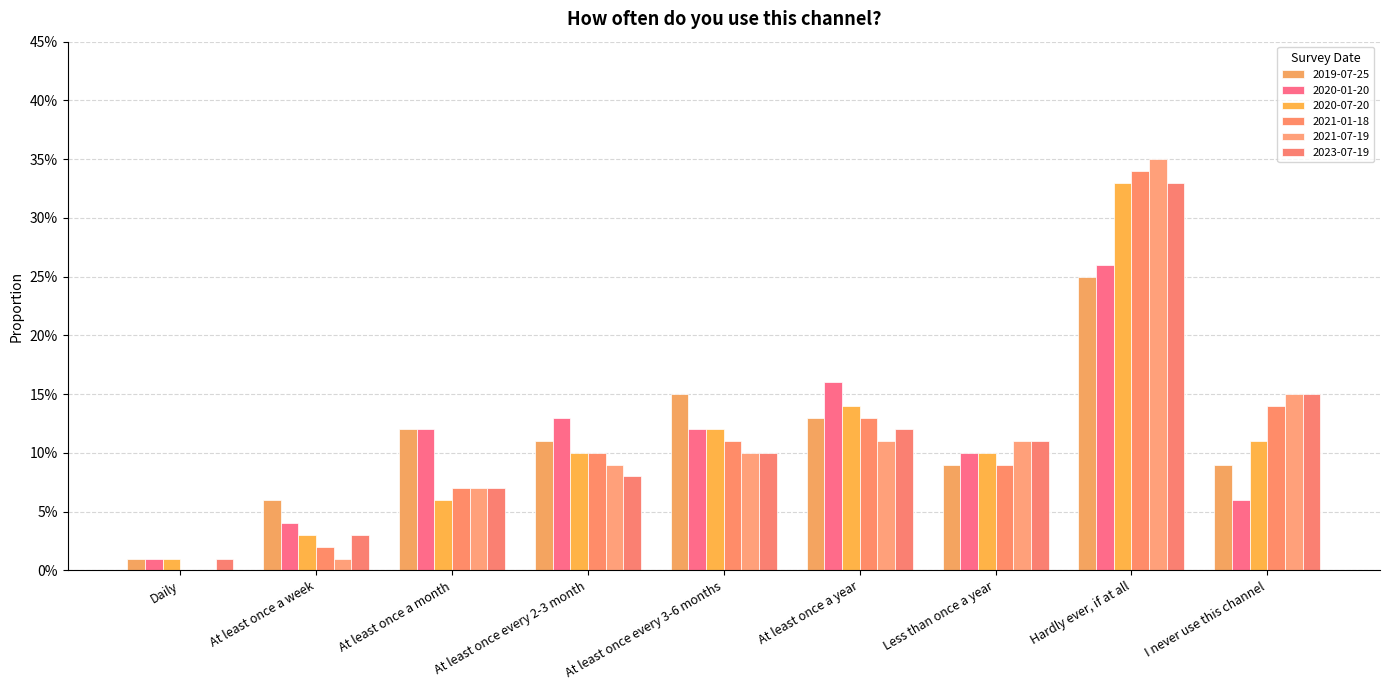

Reading right to left, list all the values displayed in this chart.

2019-07-25: I never use this channel=0.1	Hardly ever, if at all=0.2	Less than once a year=0.1	At least once a year=0.1	At least once every 3-6 months=0.1	At least once every 2-3 month=0.1	At least once a month=0.1	At least once a week=0.1	Daily=0.0
2020-01-20: I never use this channel=0.1	Hardly ever, if at all=0.3	Less than once a year=0.1	At least once a year=0.2	At least once every 3-6 months=0.1	At least once every 2-3 month=0.1	At least once a month=0.1	At least once a week=0.0	Daily=0.0
2020-07-20: I never use this channel=0.1	Hardly ever, if at all=0.3	Less than once a year=0.1	At least once a year=0.1	At least once every 3-6 months=0.1	At least once every 2-3 month=0.1	At least once a month=0.1	At least once a week=0.0	Daily=0.0
2021-01-18: I never use this channel=0.1	Hardly ever, if at all=0.3	Less than once a year=0.1	At least once a year=0.1	At least once every 3-6 months=0.1	At least once every 2-3 month=0.1	At least once a month=0.1	At least once a week=0.0	Daily=0.0
2021-07-19: I never use this channel=0.1	Hardly ever, if at all=0.3	Less than once a year=0.1	At least once a year=0.1	At least once every 3-6 months=0.1	At least once every 2-3 month=0.1	At least once a month=0.1	At least once a week=0.0	Daily=0.0
2023-07-19: I never use this channel=0.1	Hardly ever, if at all=0.3	Less than once a year=0.1	At least once a year=0.1	At least once every 3-6 months=0.1	At least once every 2-3 month=0.1	At least once a month=0.1	At least once a week=0.0	Daily=0.0